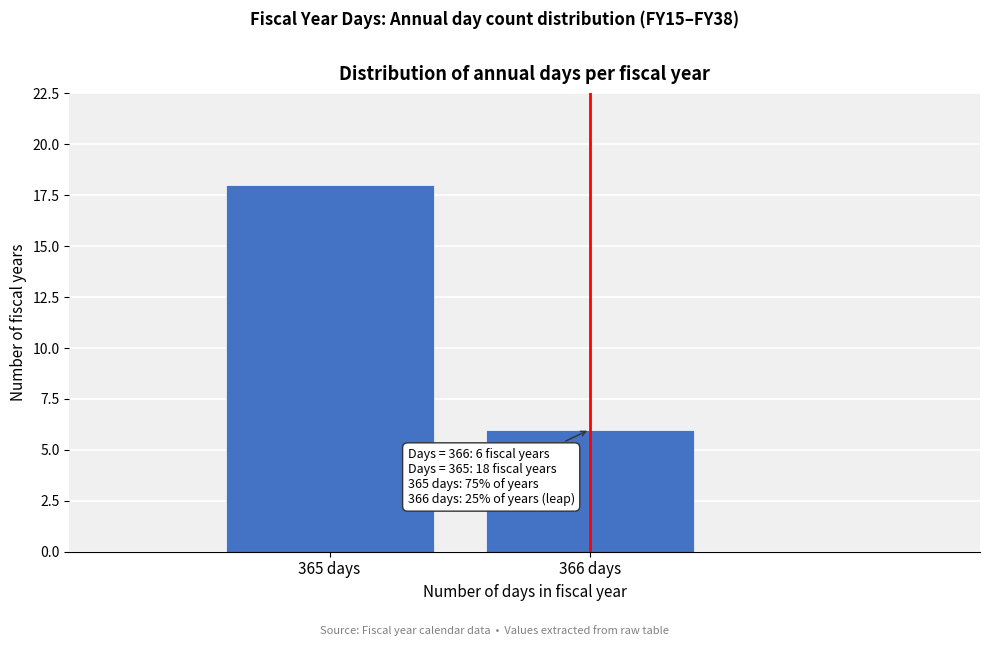

Reading right to left, what are all the values shown in this chart?

6	18